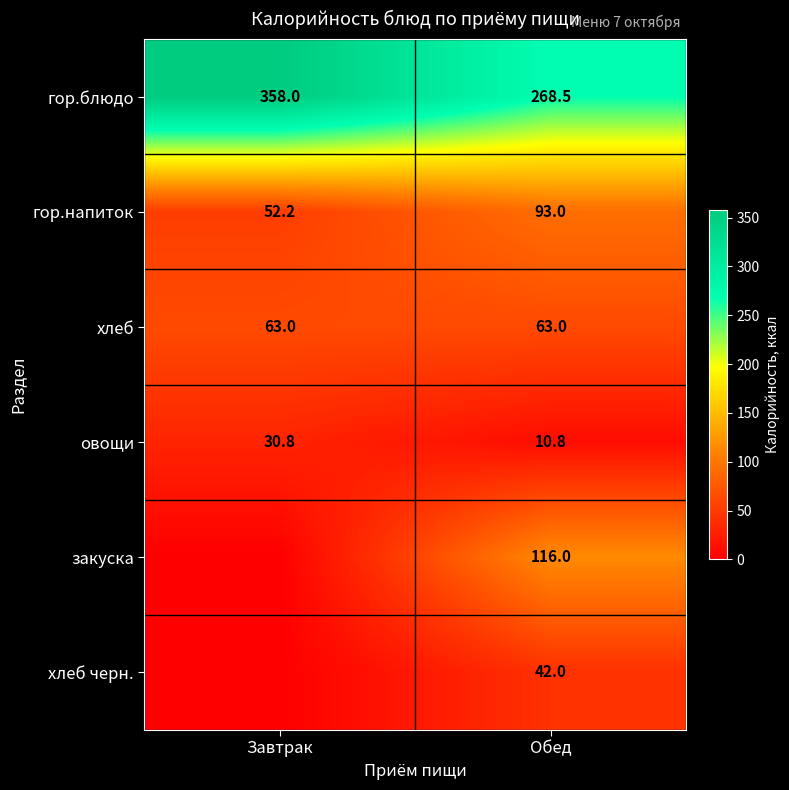

What is the greatest value displayed?

358.0